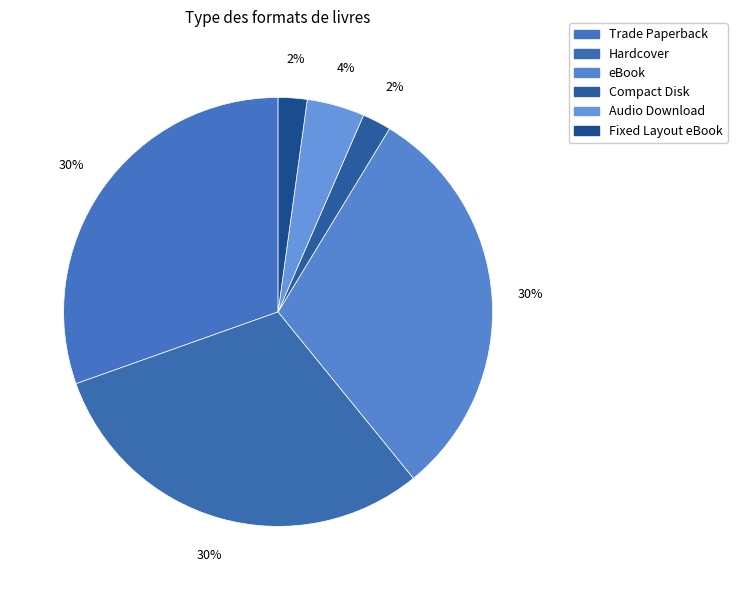

Which slice is the largest?

Trade Paperback